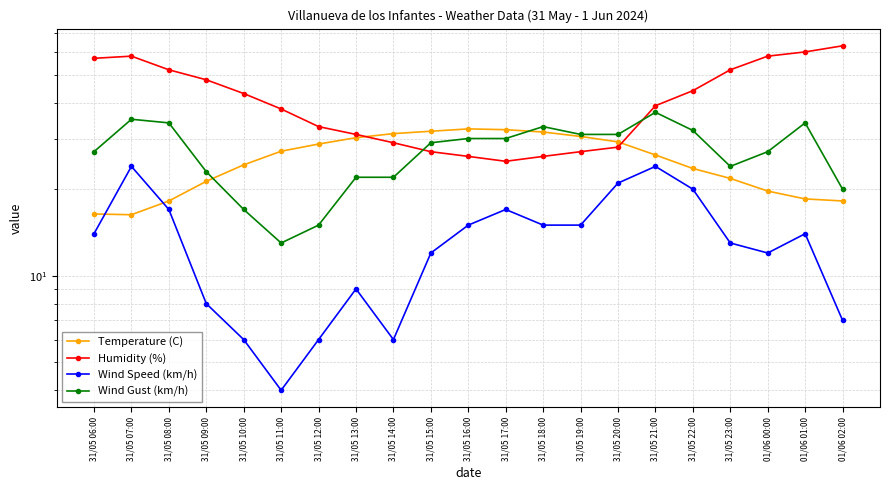

At which category does Wind Speed (km/h) reach its first local valley?

31/05 11:00